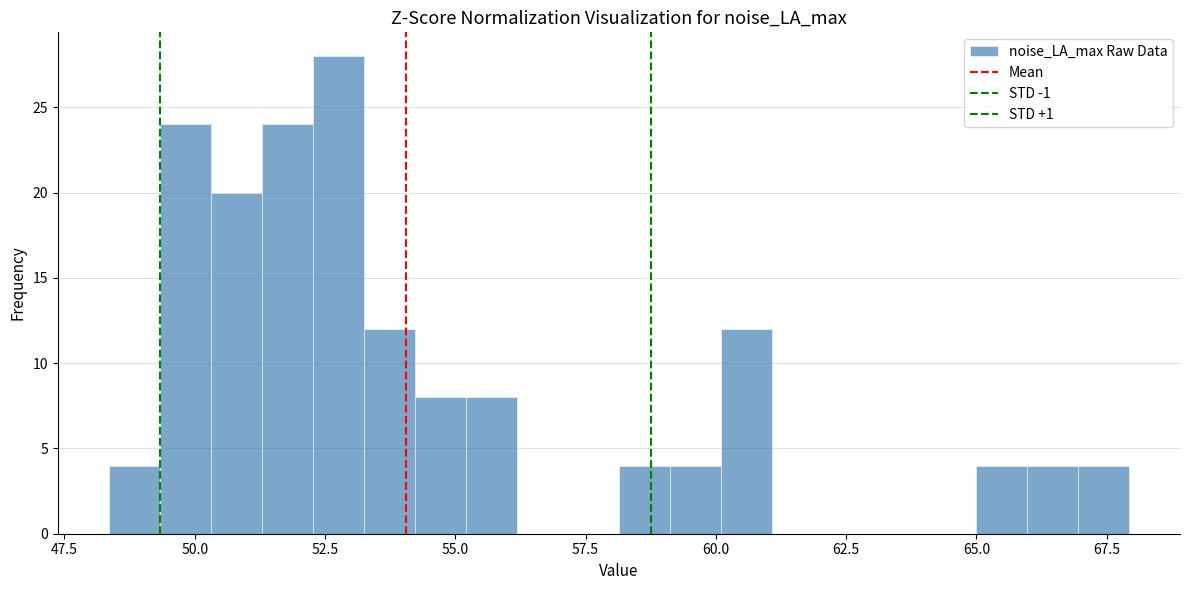

Around what value on the x-axis is the tallest bar? Give the approximate position of its centre, as read against the axis.

53.0